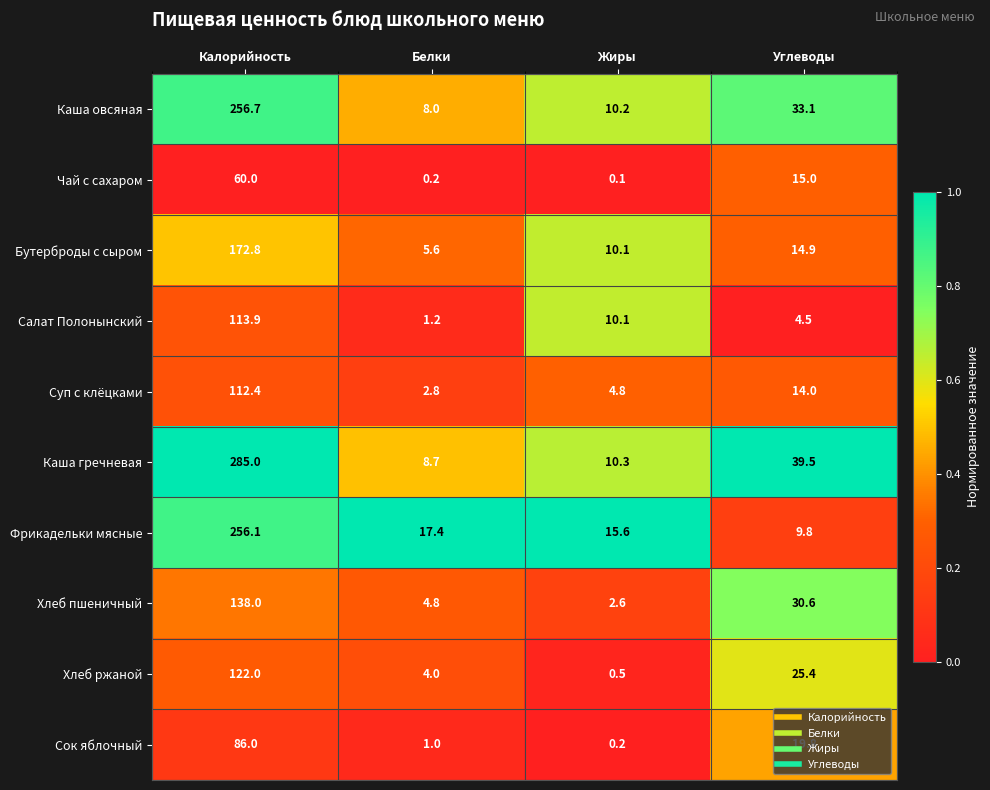

The value of Суп с клёцками at Углеводы is 23.0. True or false?

False